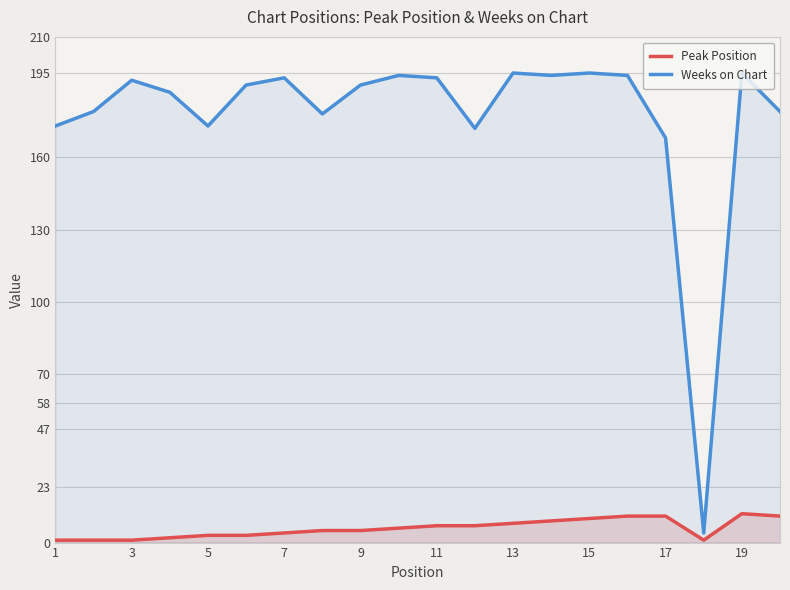

What is the greatest value displayed?

195